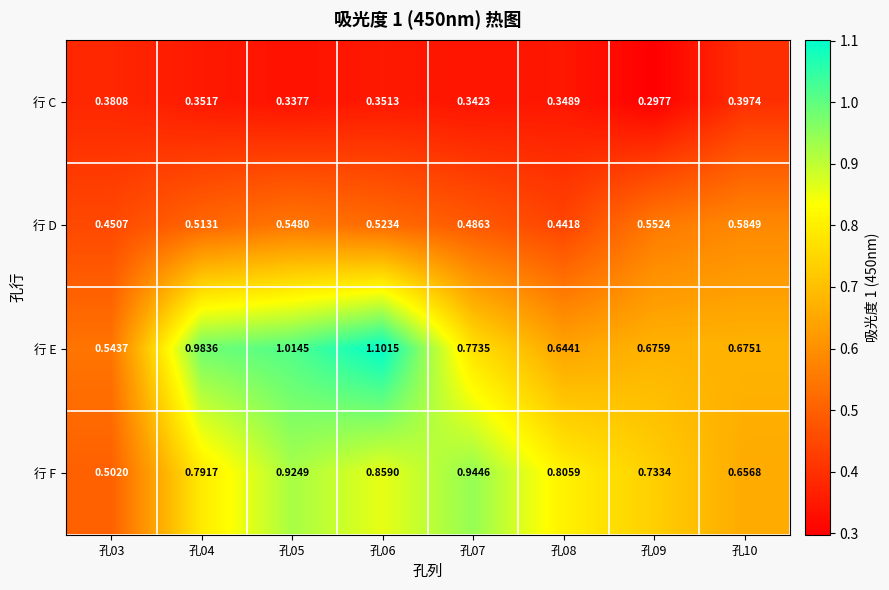

Which series has the largest total across all categories?

行 E